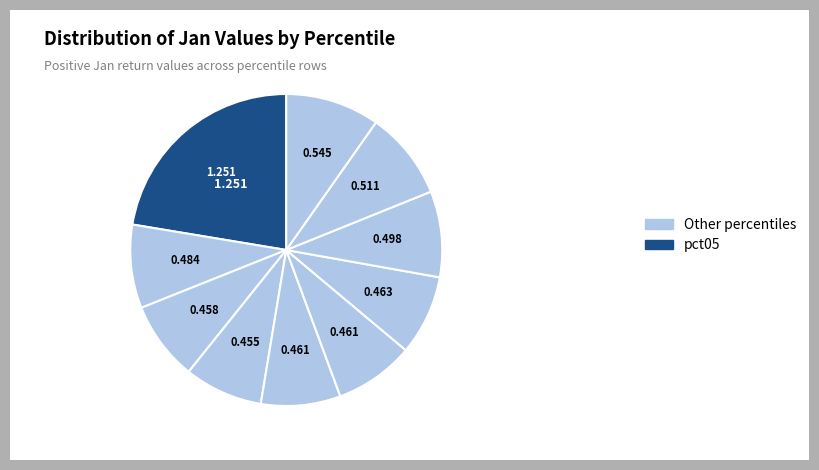

How many slices are in this pie chart?

10